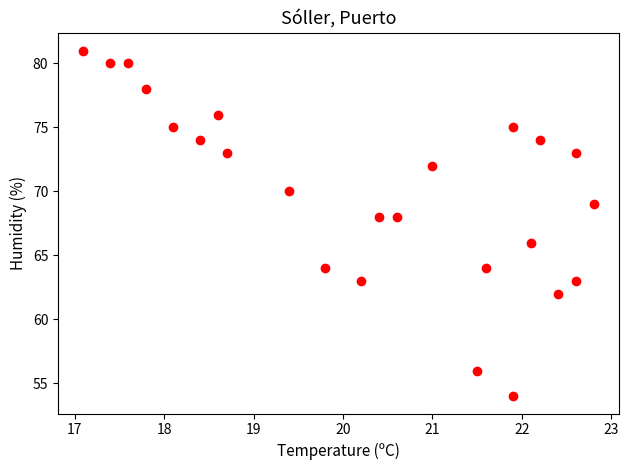

What is the range of Y values (max minus min)?

27